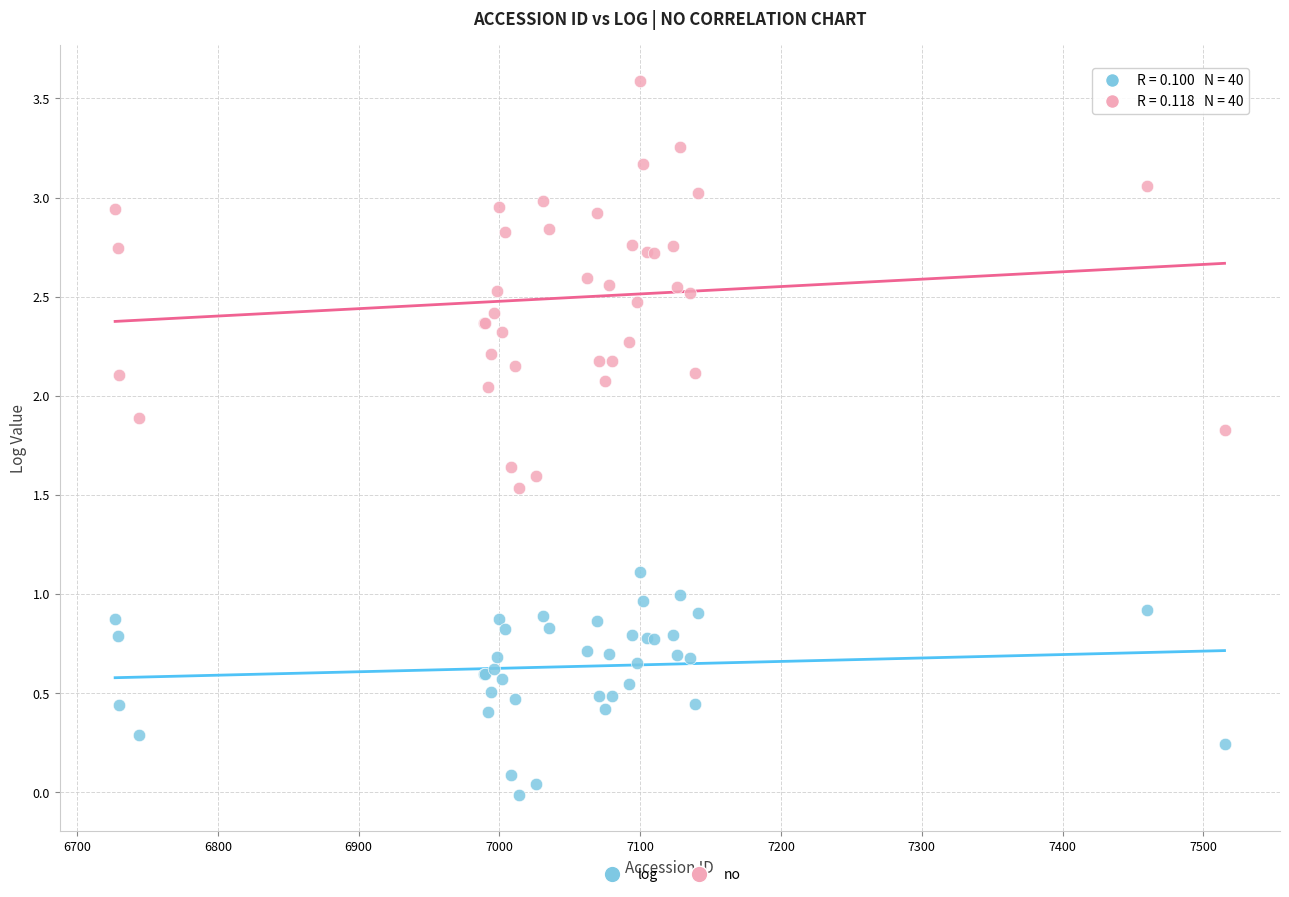

Which series has the largest Y range (max minus min)?

no